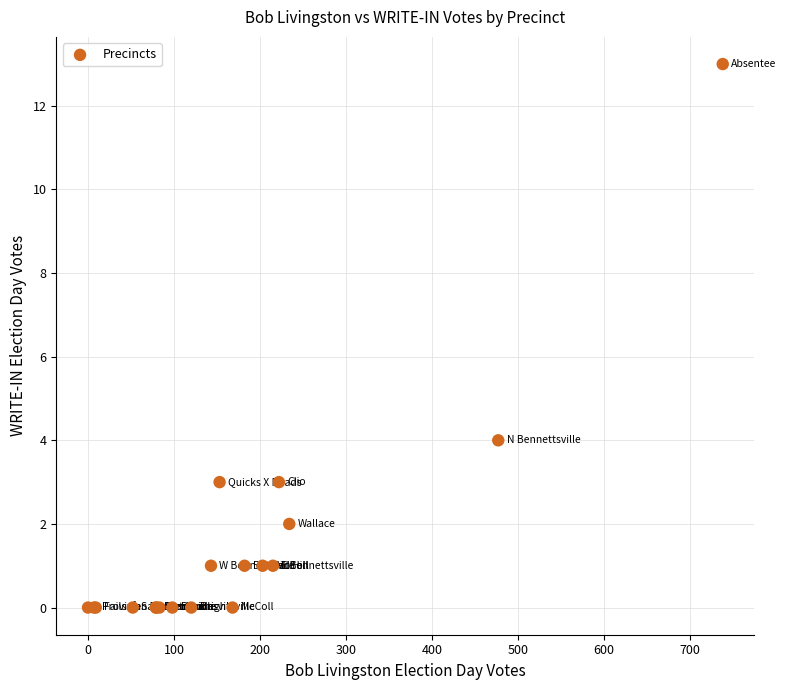

What Y value in the scatter plot is closest to 6?

4